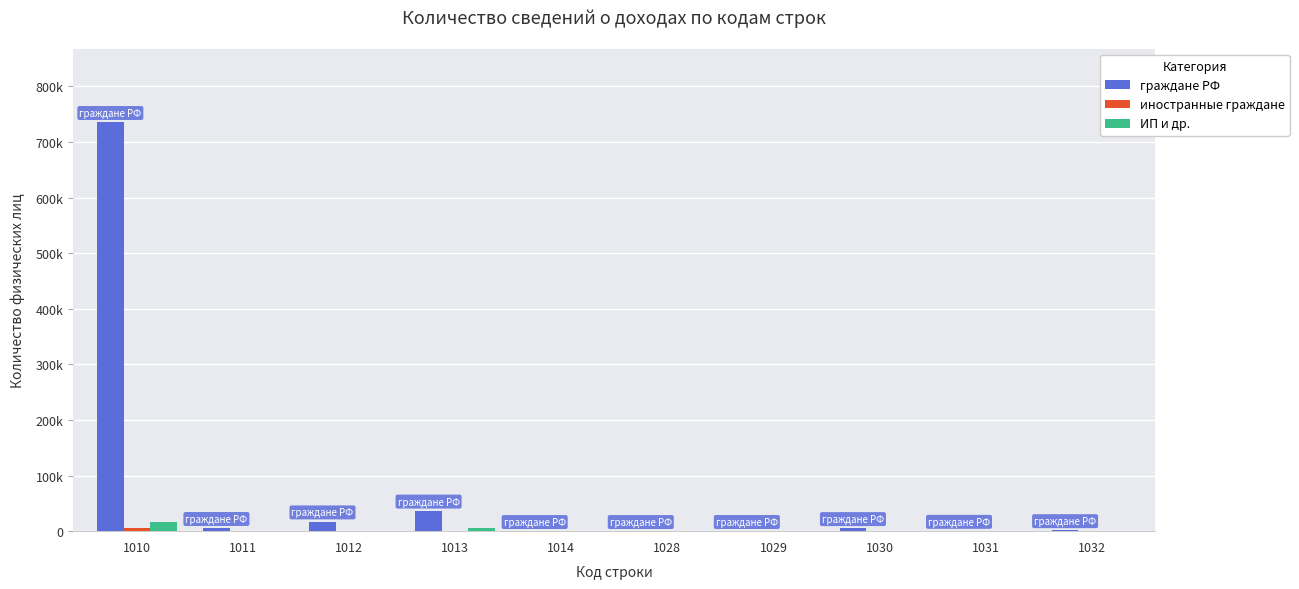

True or false: ИП и др. has a value of 1 at 1014.

True